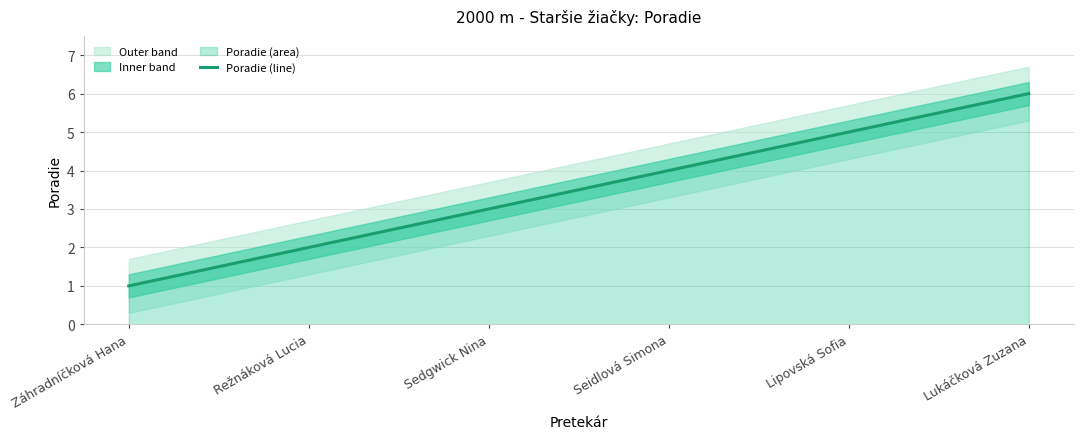

What is the label of the 5th point from the left?

Lipovská Sofia